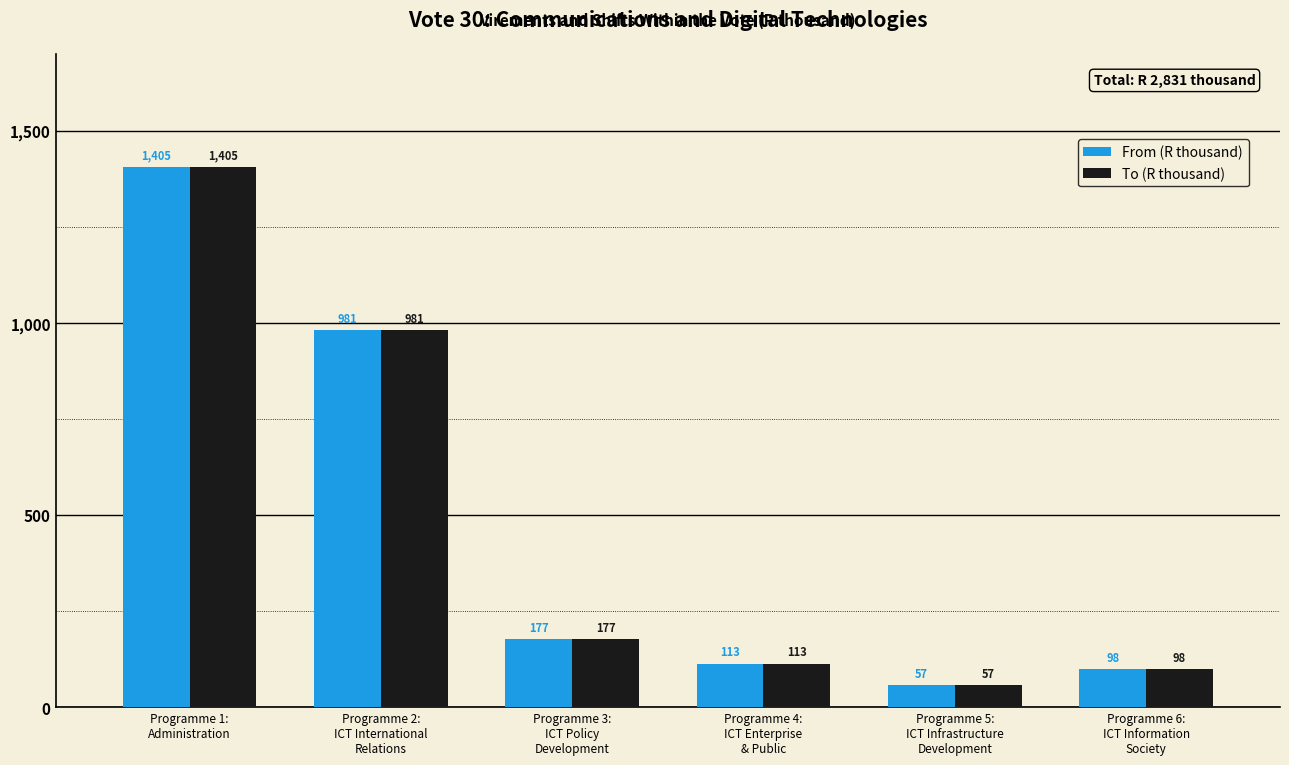

Are the bars horizontal?

No